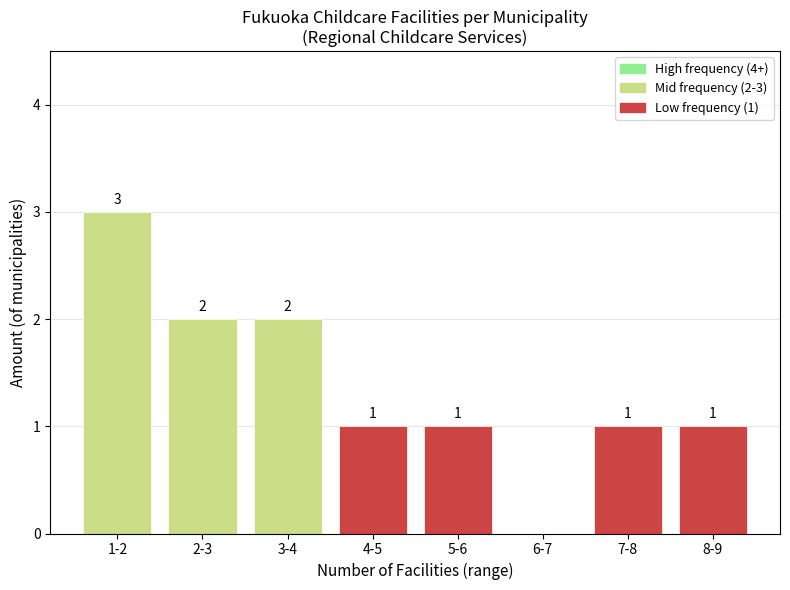

Reading left to right, what are all the values shown in this chart?

1-2=3	2-3=2	3-4=2	4-5=1	5-6=1	6-7=0	7-8=1	8-9=1